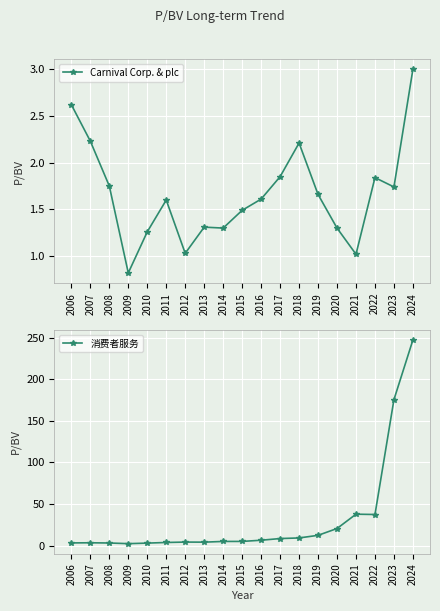

True or false: Carnival Corp. & plc has more than 0 interior local peaks.

True